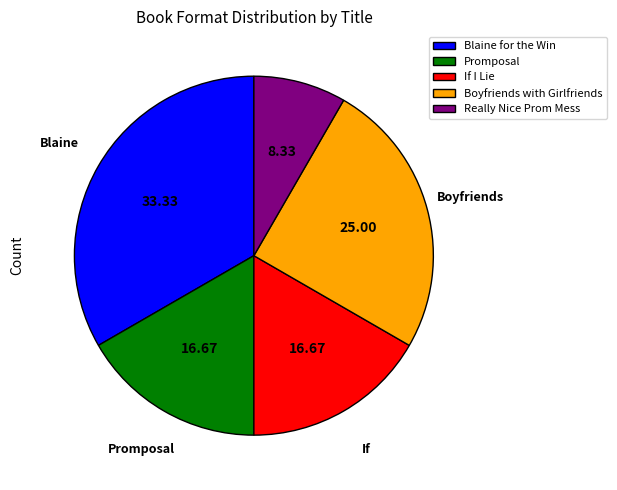

Between If I Lie and Really Nice Prom Mess, which is larger?

If I Lie